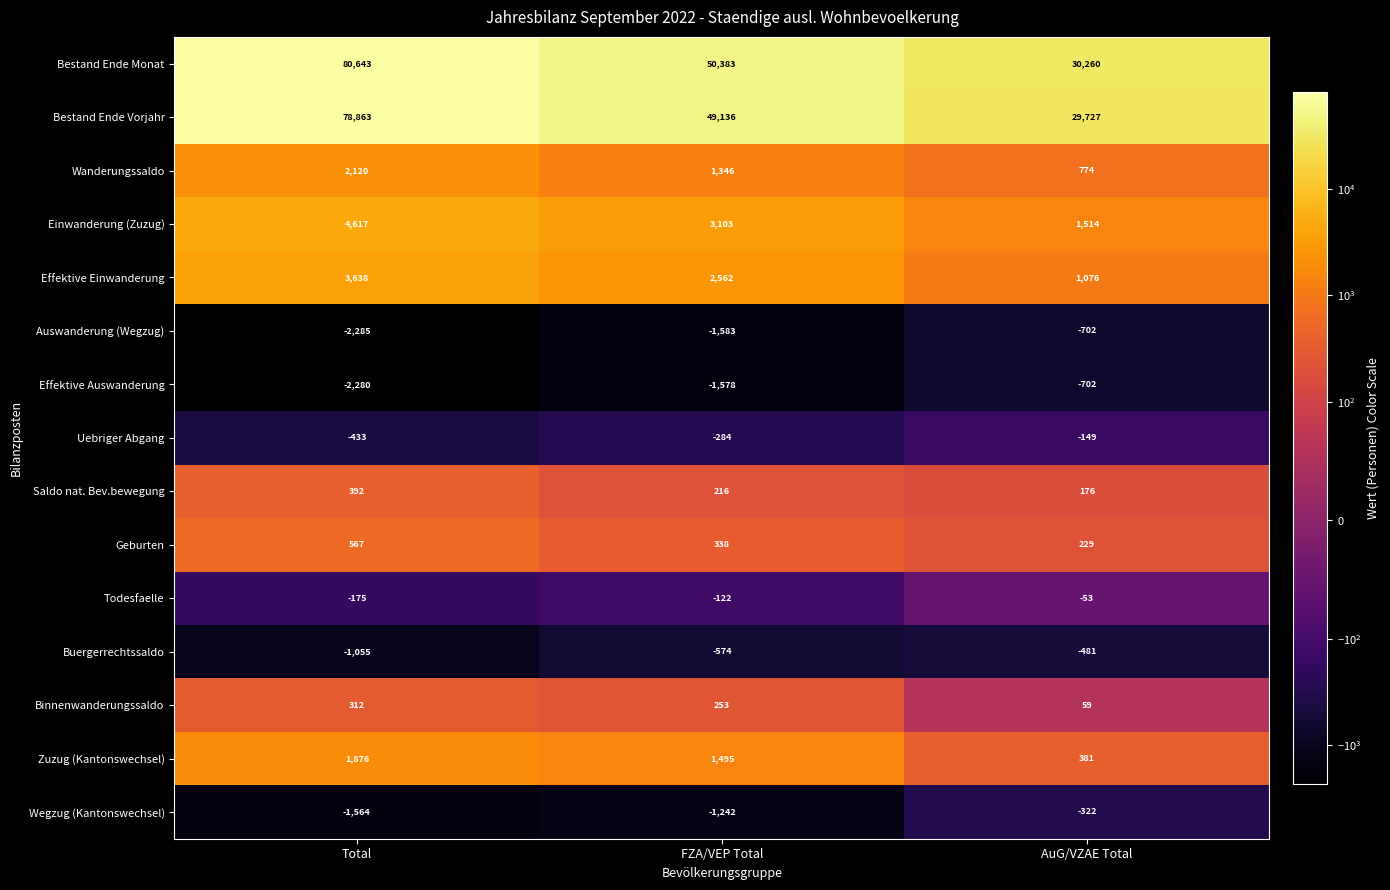

What is the difference between the maximum and minimum values in the Zuzug (Kantonswechsel) series?

1495